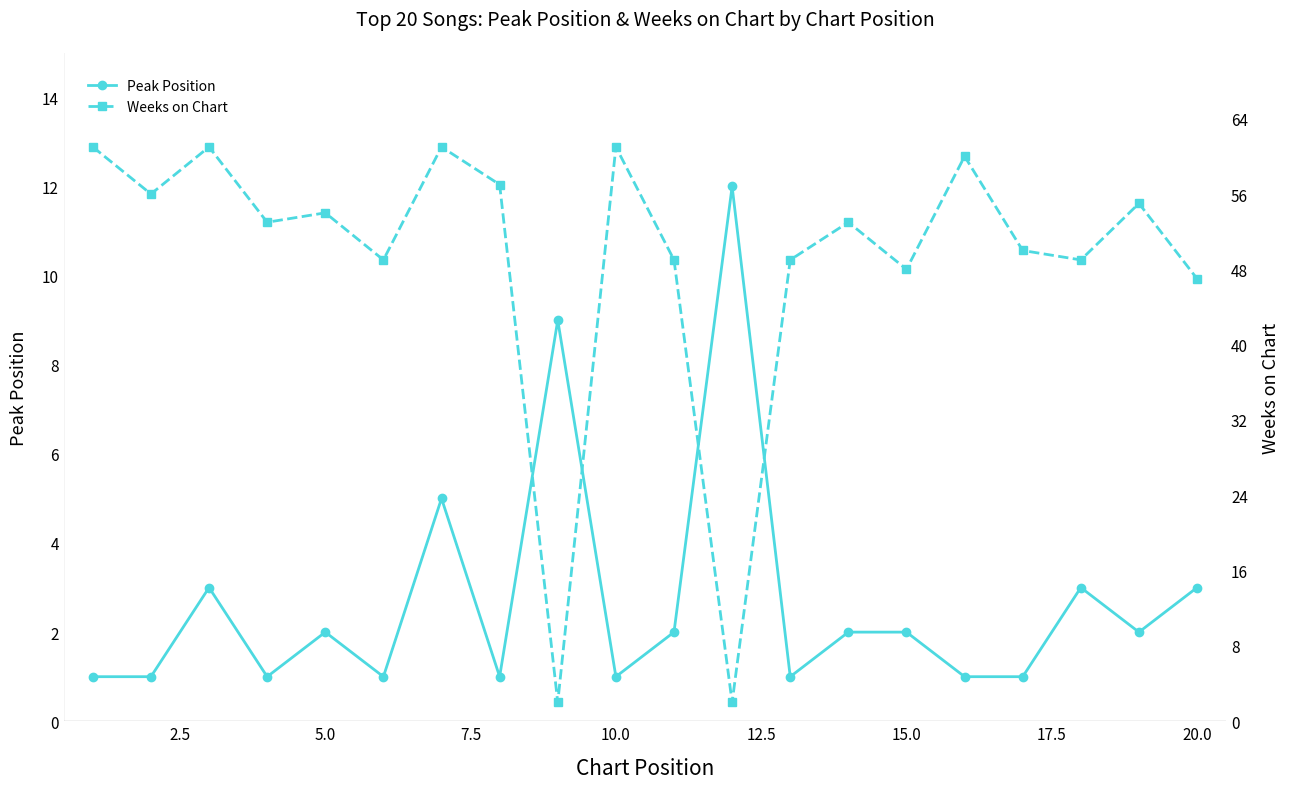

At how many categories does at least one series exceed 38?

18